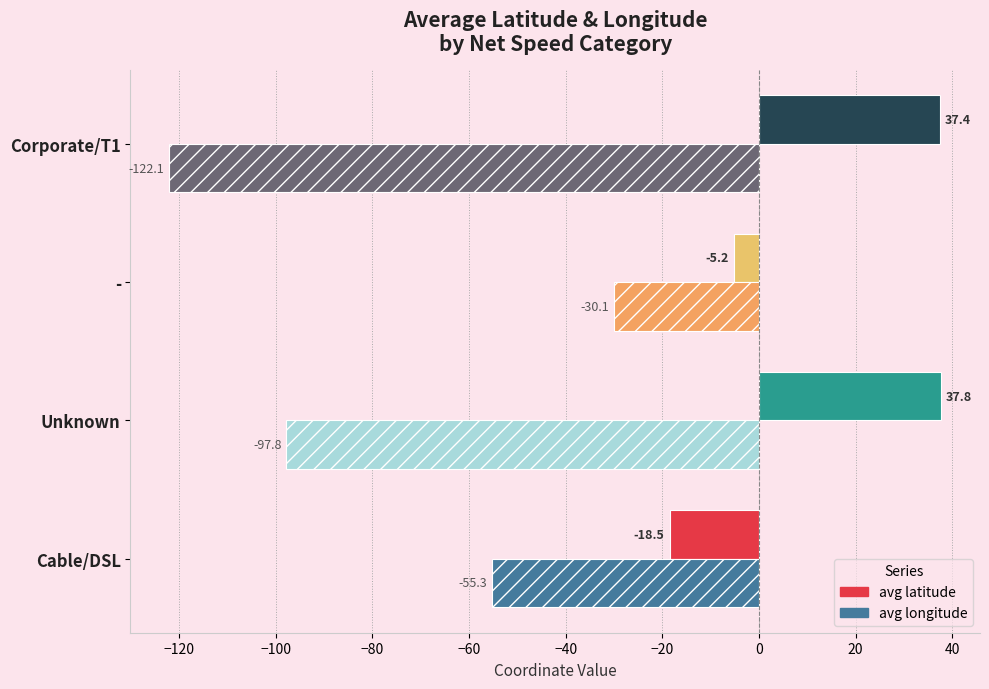

What is the difference between the maximum and minimum values in the avg longitude series?

92.0